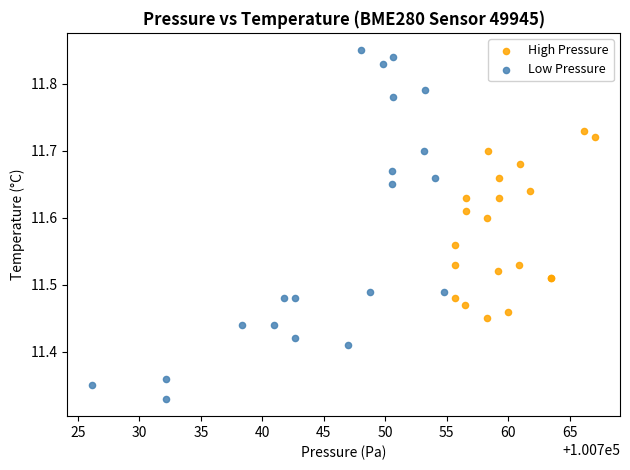

Which series has the widest spread of Y values?

Low Pressure